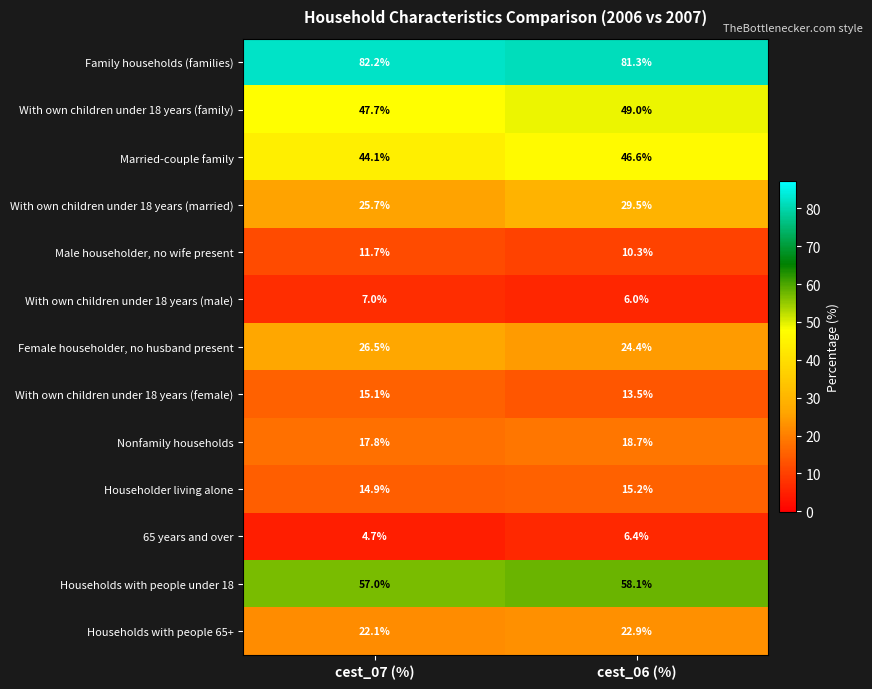

At which label does With own children under 18 years (female) first exceed 15?

cest_07 (%)